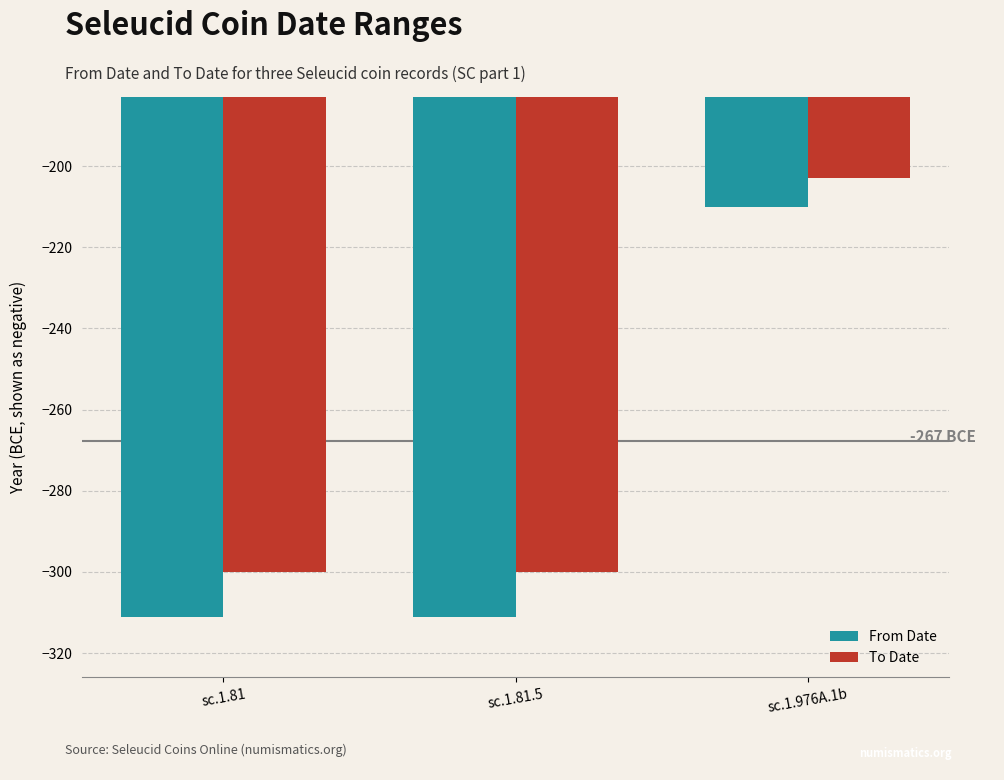

Rank the series by their maximum value, from highest to lowest.

To Date, From Date